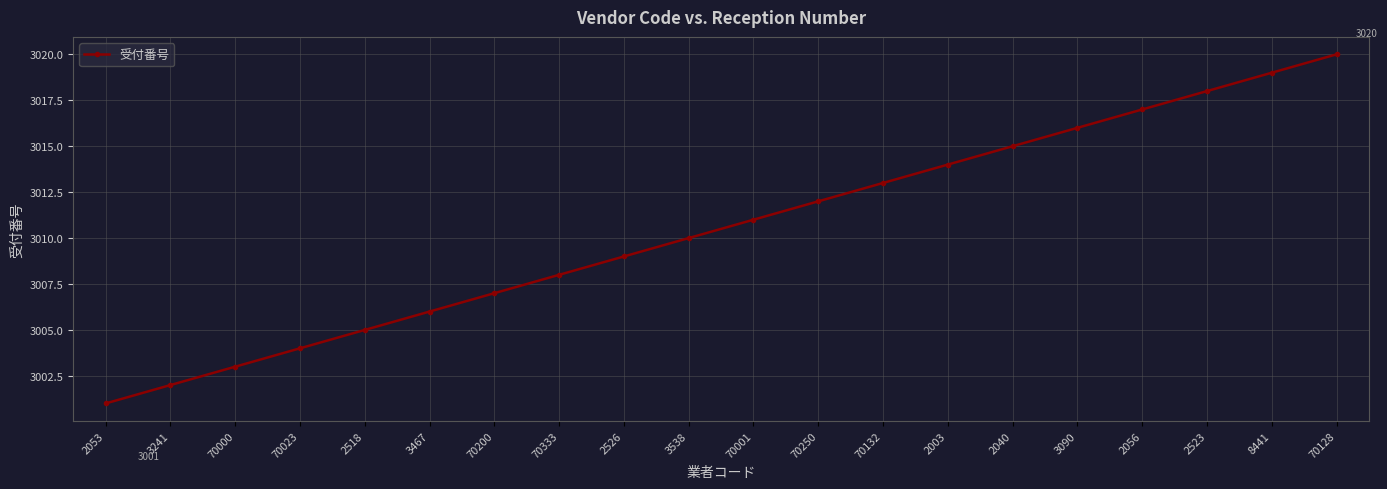

What is the sum of the values at 70001 and 3241?

6013